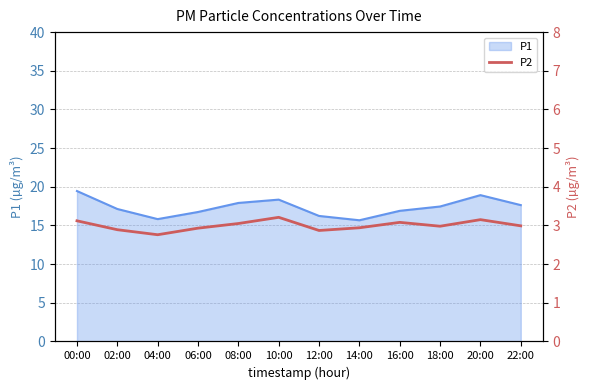

Is it true that P1 equals 6.7 at 14:00?

False